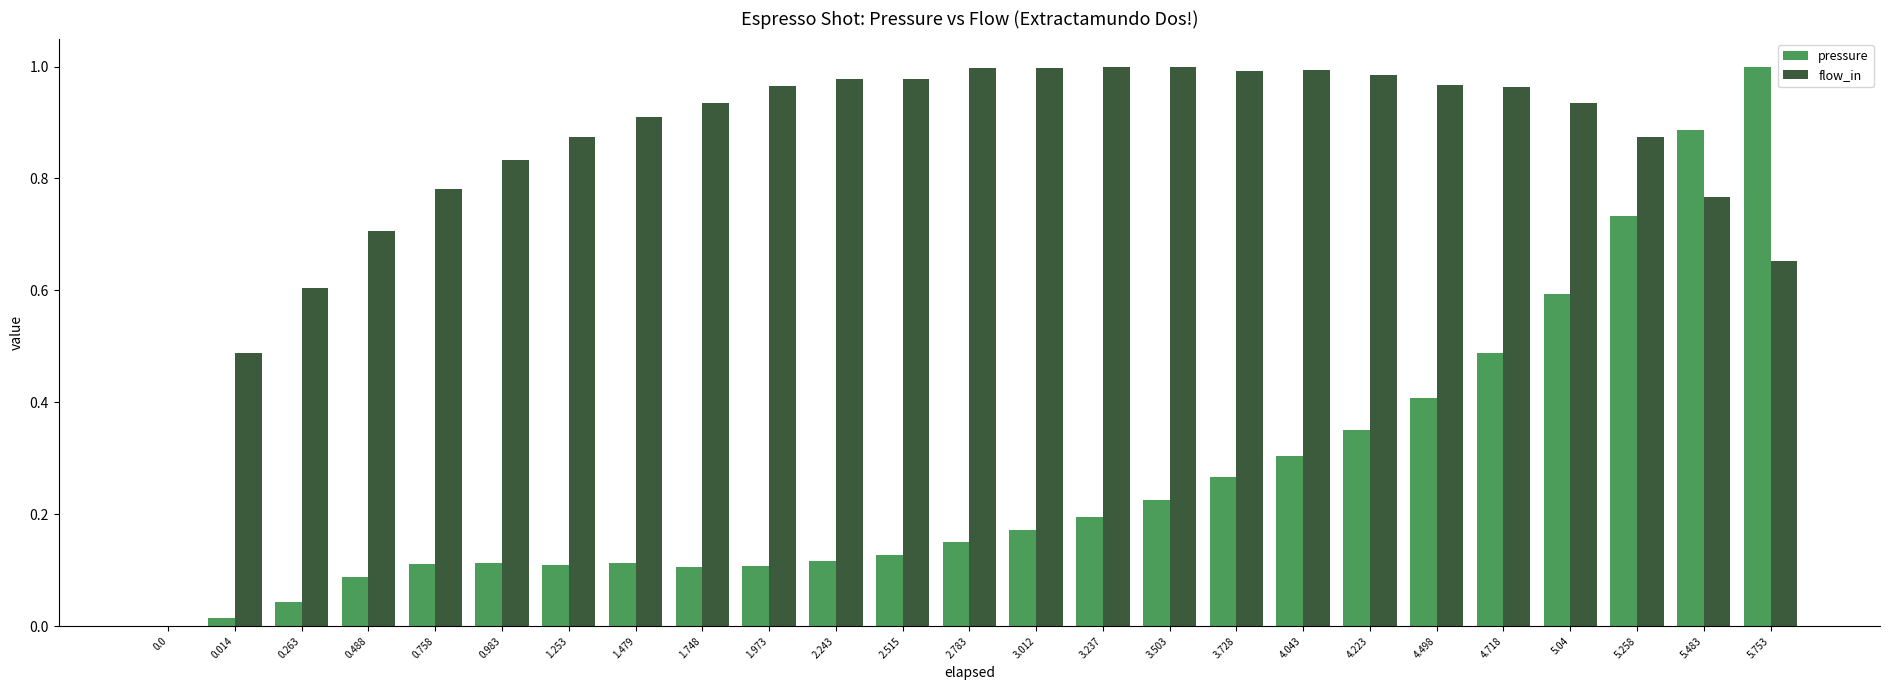

Is it true that flow_in equals 0.7 at 0.014?

False